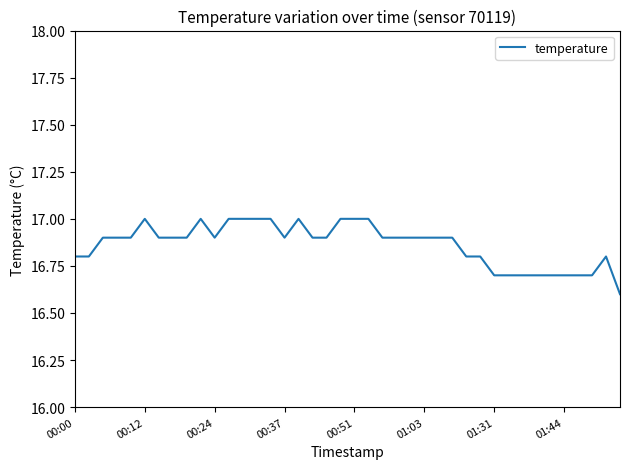

Count the values in the range 16 to 17.

40